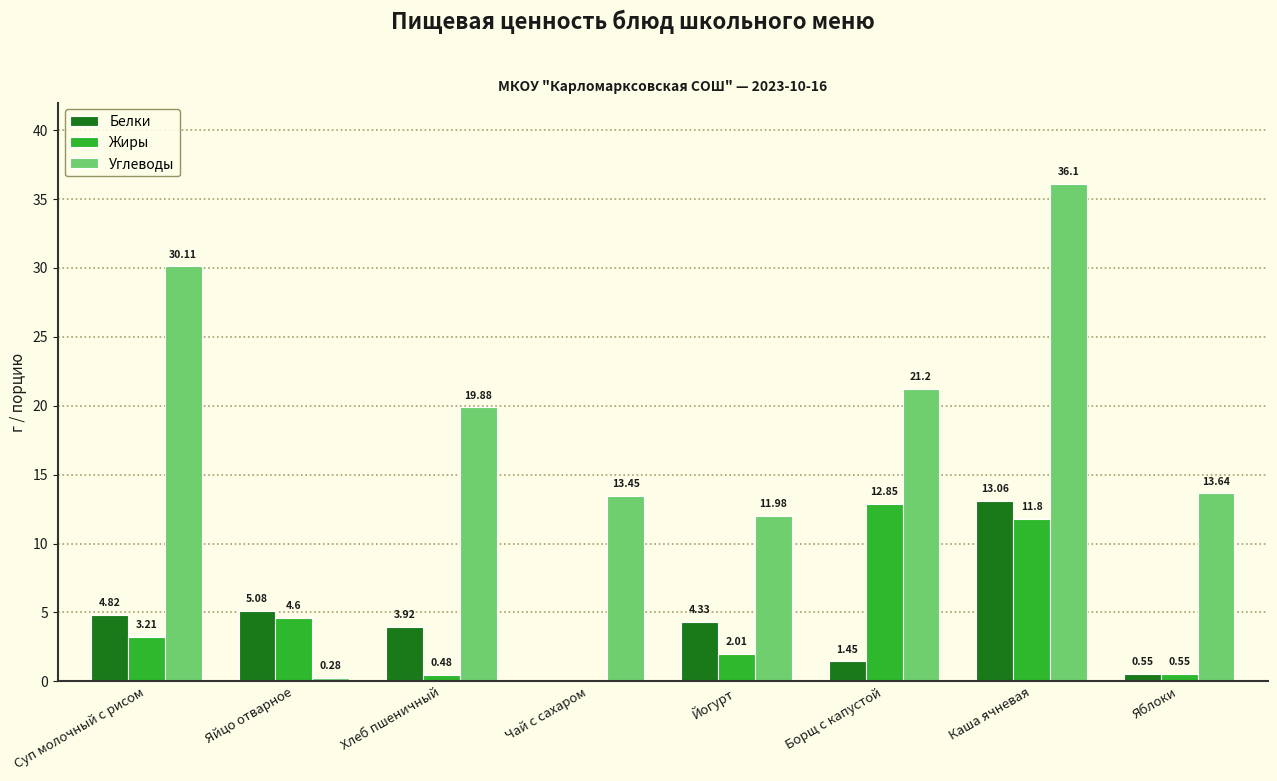

Are the bars grouped side by side (vs. stacked)?

Yes